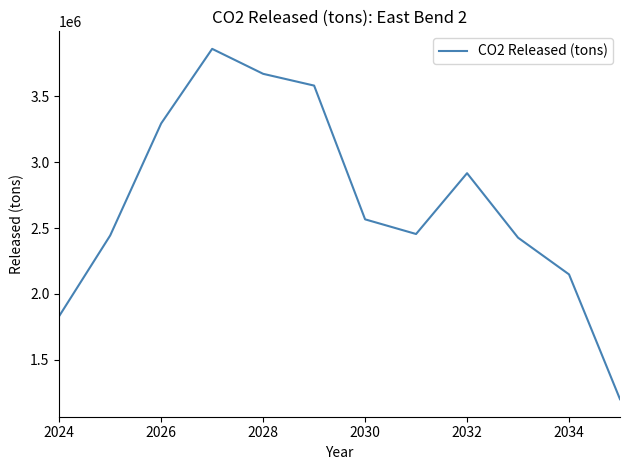

What is the difference between the maximum and minimum values?

2662855.9